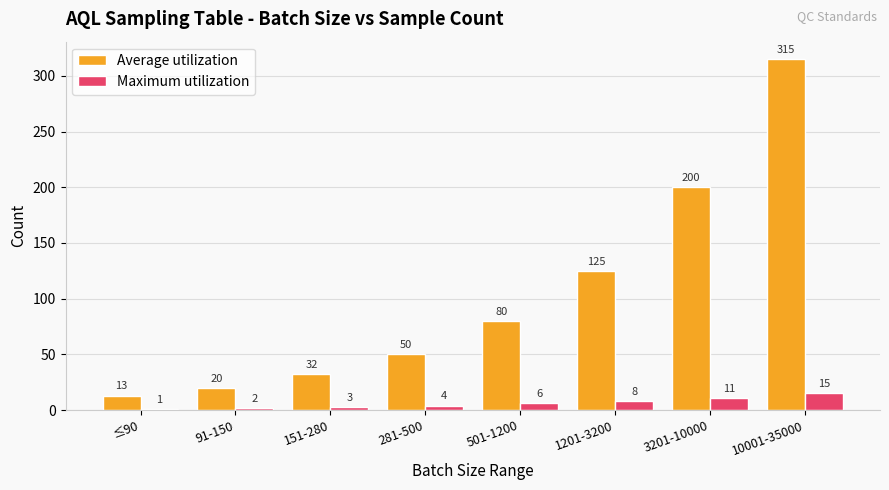

How many data points in Average utilization are less than 80?

4